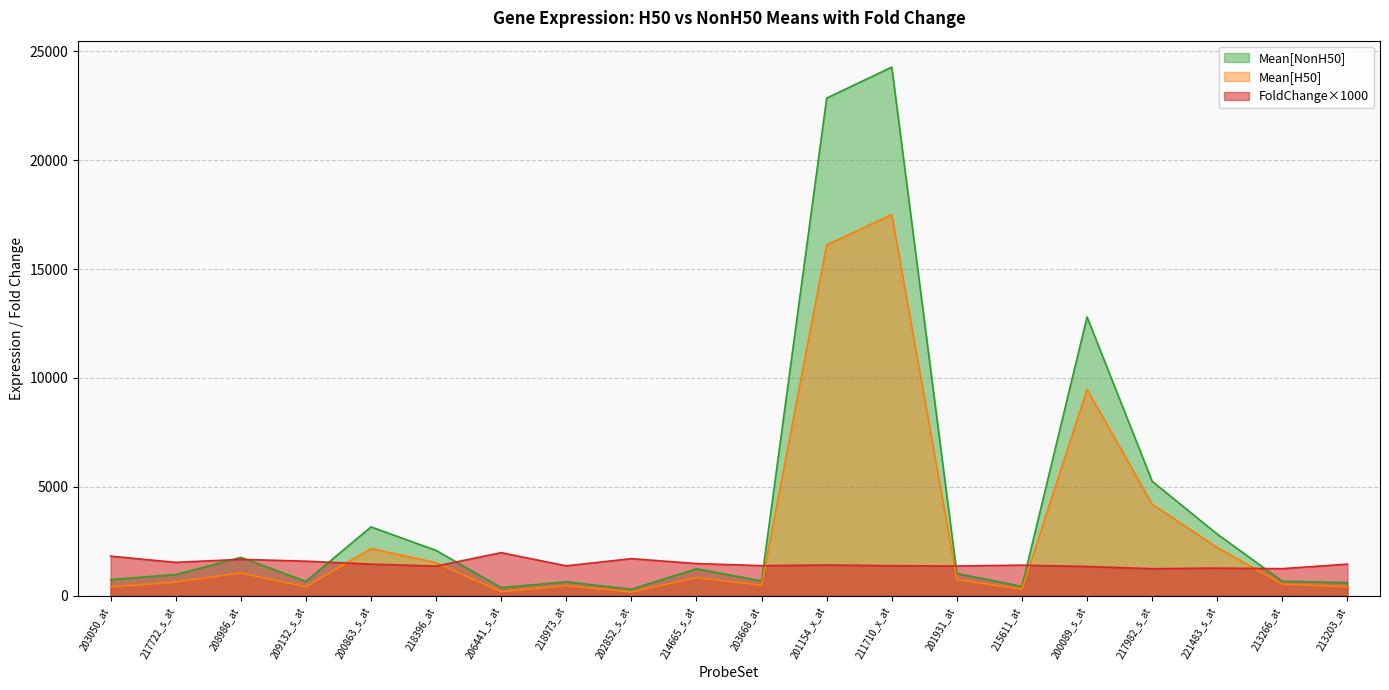

What is the value of the FoldChange[NonH50]/[H50] point at the 6th from the left?

1368.7